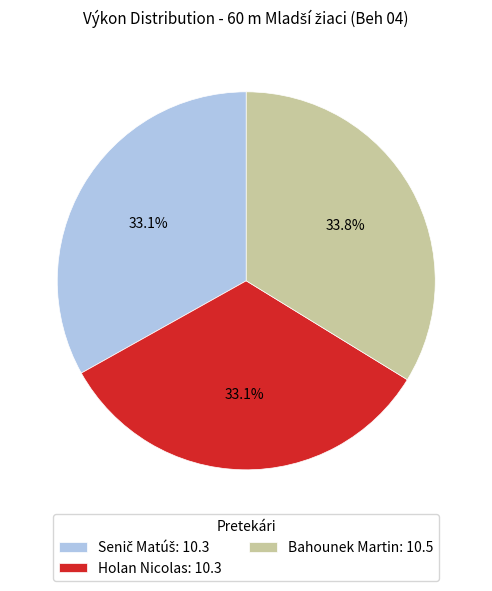

To the nearest percent, what is the difference between the largest and smallest slice percentages?

1%